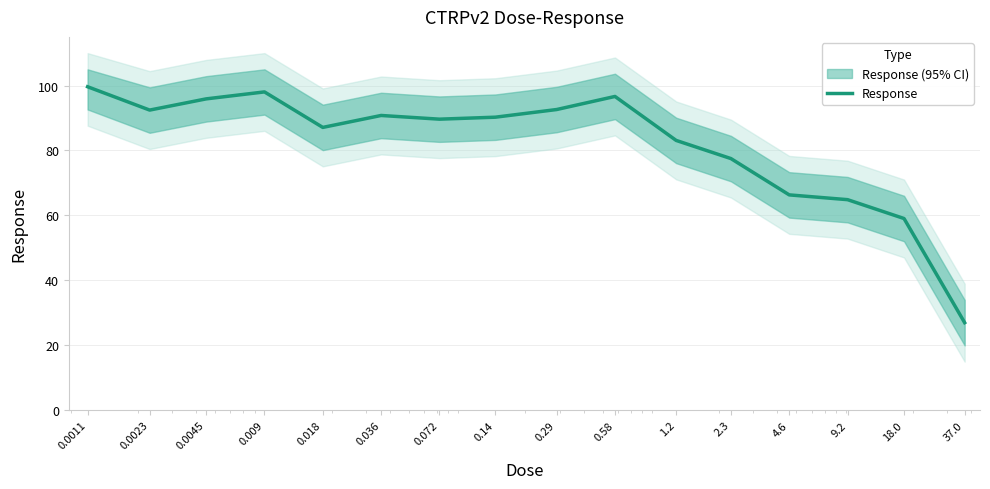

How many interior local valleys (lower than both neighbors) does the data have?

3